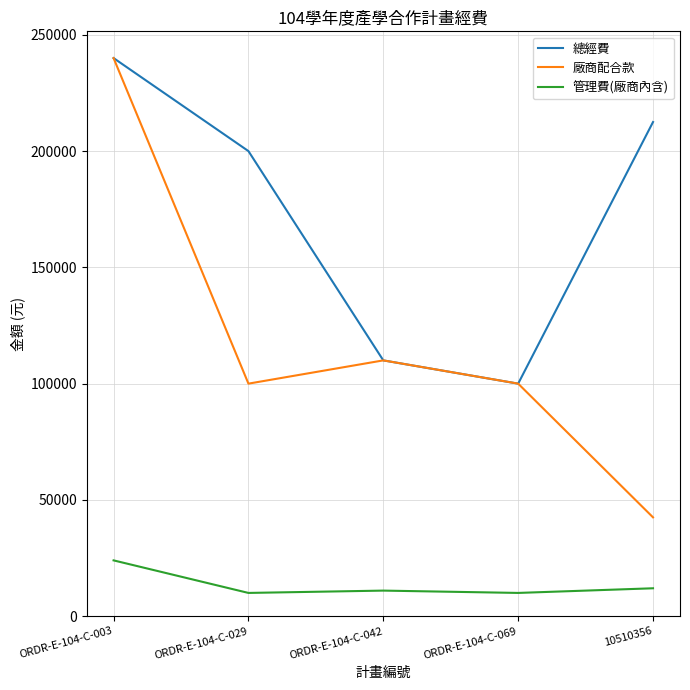

List the labels in order of 總經費 value, largest first.

ORDR-E-104-C-003, 10510356, ORDR-E-104-C-029, ORDR-E-104-C-042, ORDR-E-104-C-069